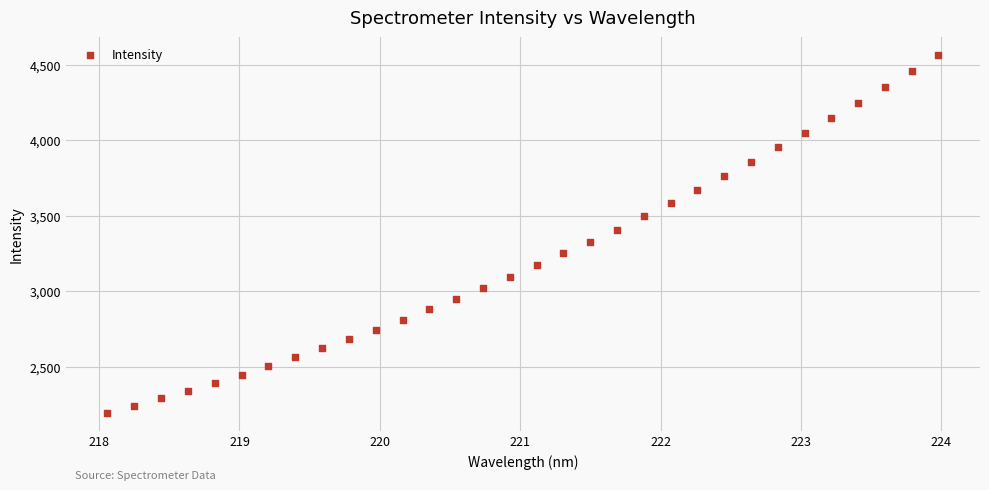

What is the range of X values (max minus min)?

5.9